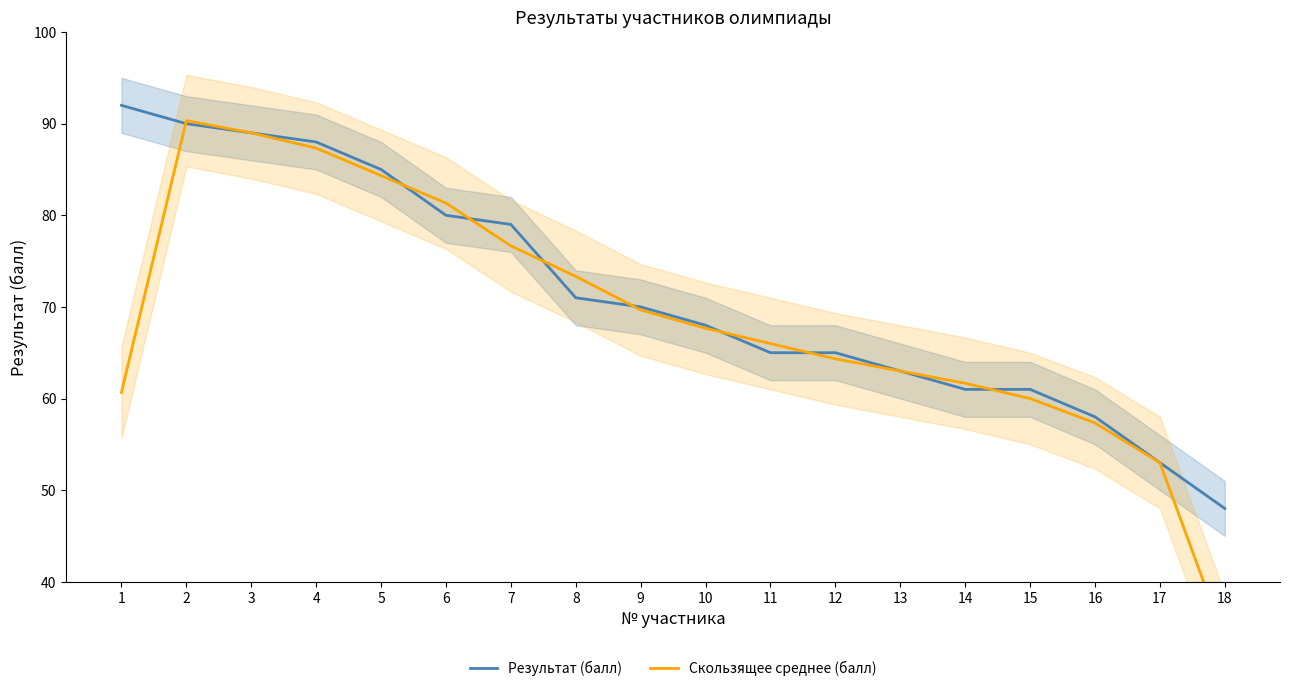

Where does the Скользящее среднее (балл) series first go above 67?

2